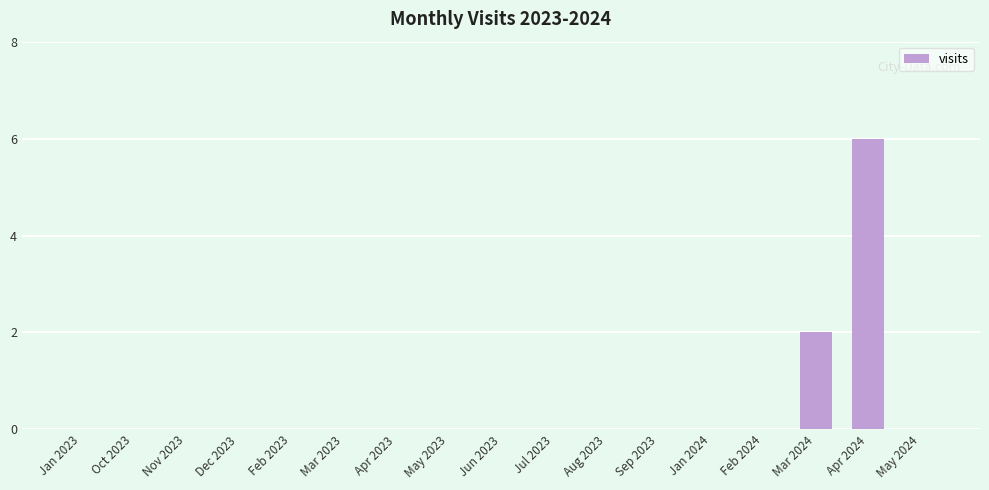

Does the chart contain stacked bars?

No